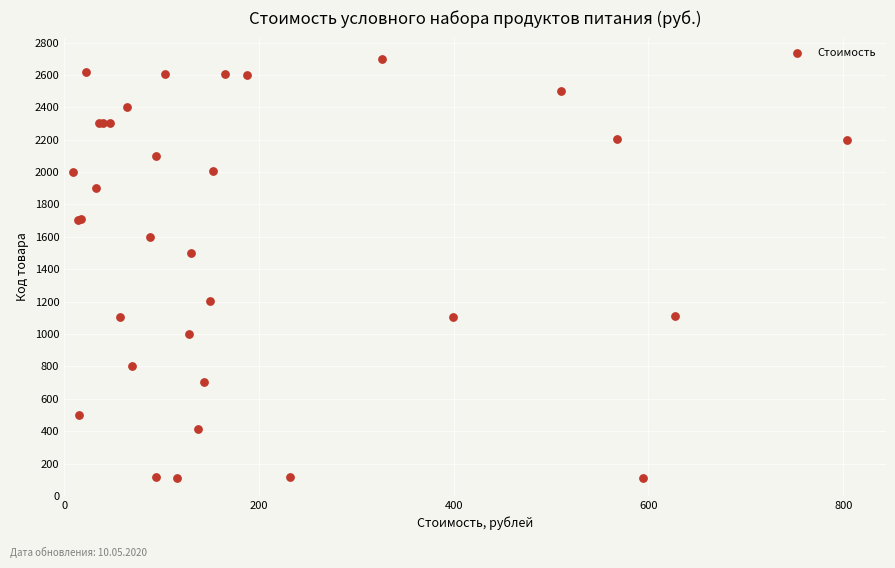

What Y value in the scatter plot is closest to 1406?

1501